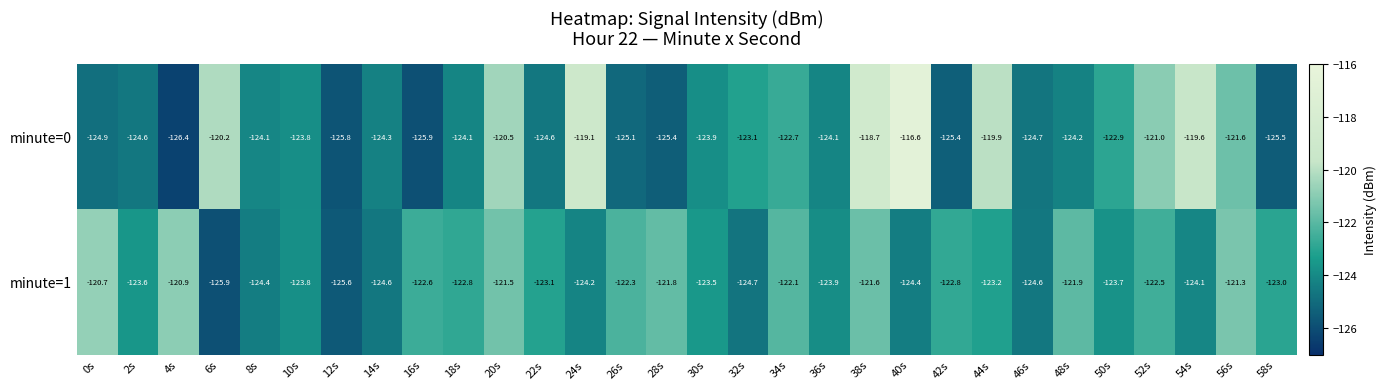

What is the smallest value displayed?

-126.4